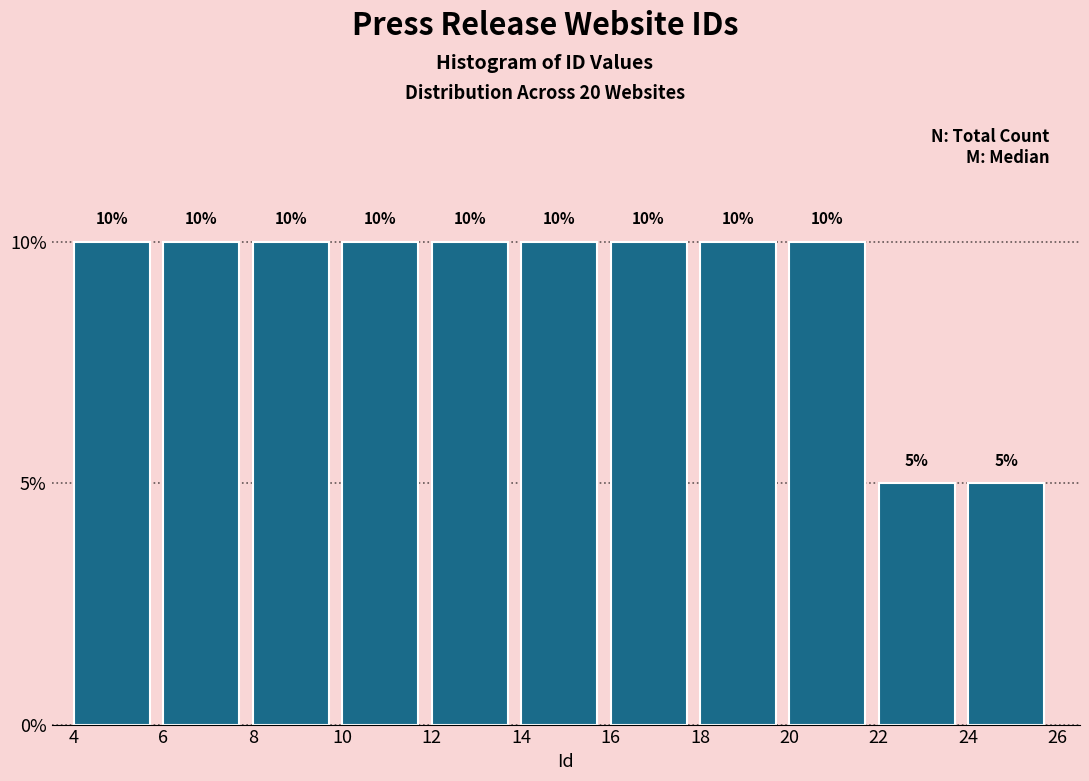

Reading left to right, transcribe this chart: for each bar, give the range it covers on the x-axis and its height.

4 to 6: 10
6 to 8: 10
8 to 10: 10
10 to 12: 10
12 to 14: 10
14 to 16: 10
16 to 18: 10
18 to 20: 10
20 to 22: 10
22 to 24: 5
24 to 26: 5